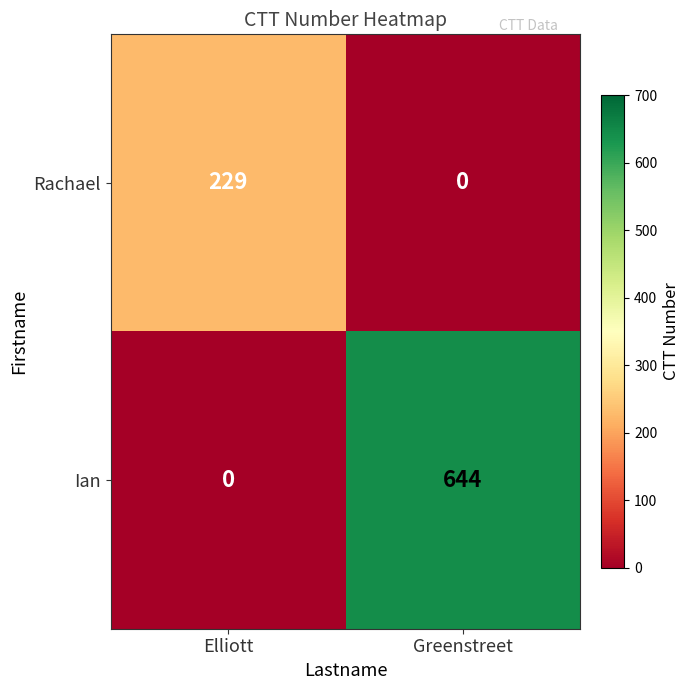

Which series changed the most between Elliott and Greenstreet?

Ian